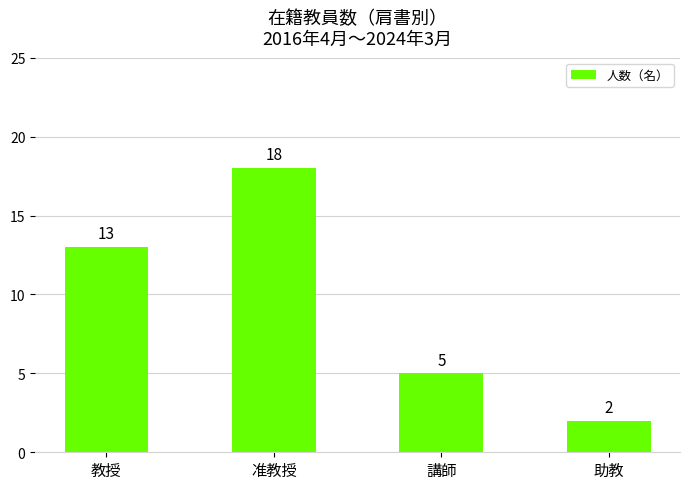

Reading left to right, extract all data points from this chart.

教授=13	准教授=18	講師=5	助教=2